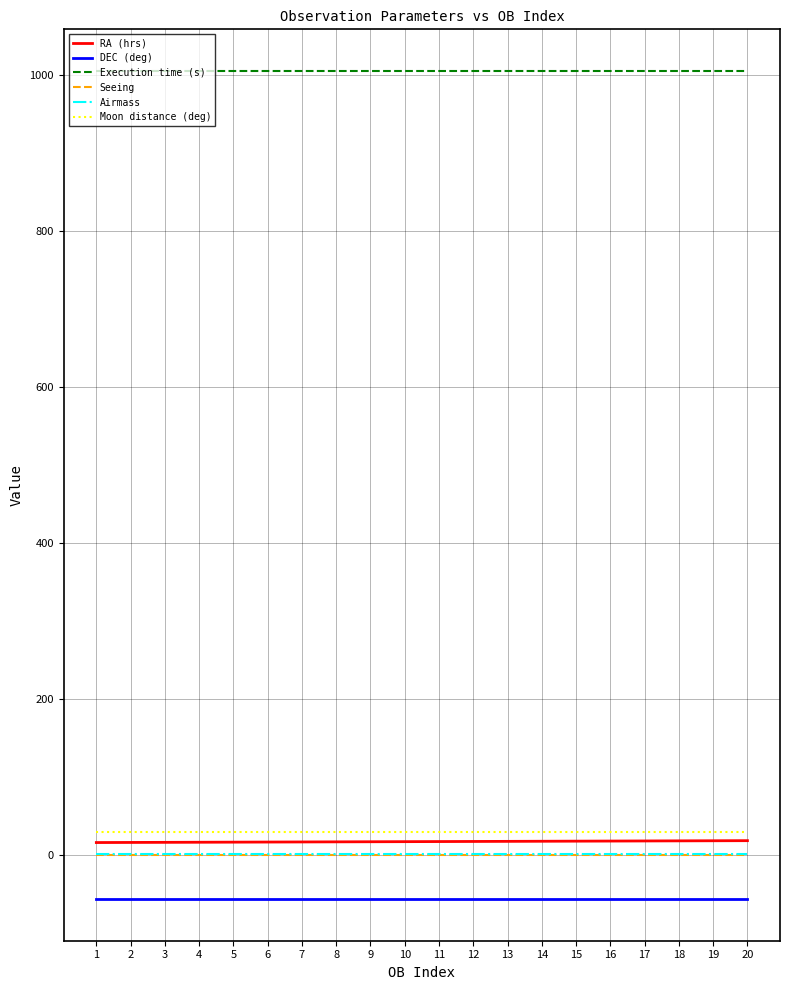

True or false: DEC (deg) and Execution time (s) intersect in this chart.

False